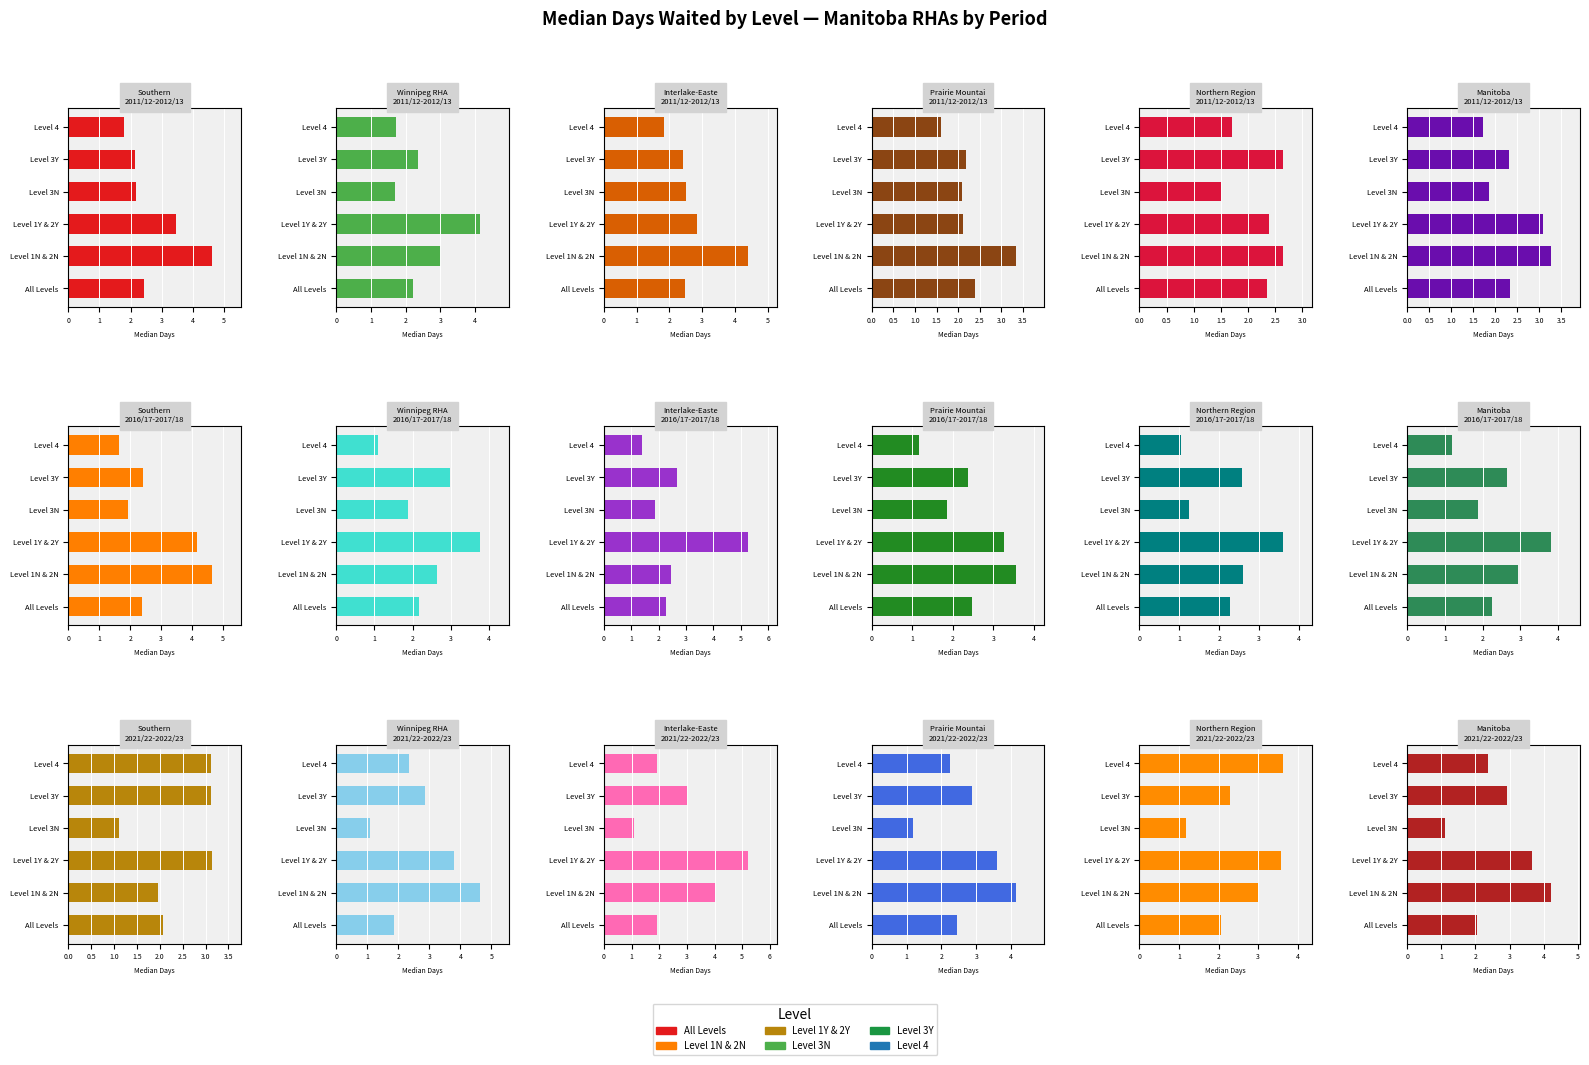

Which series has the largest total across all categories?

Level 1Y & 2Y